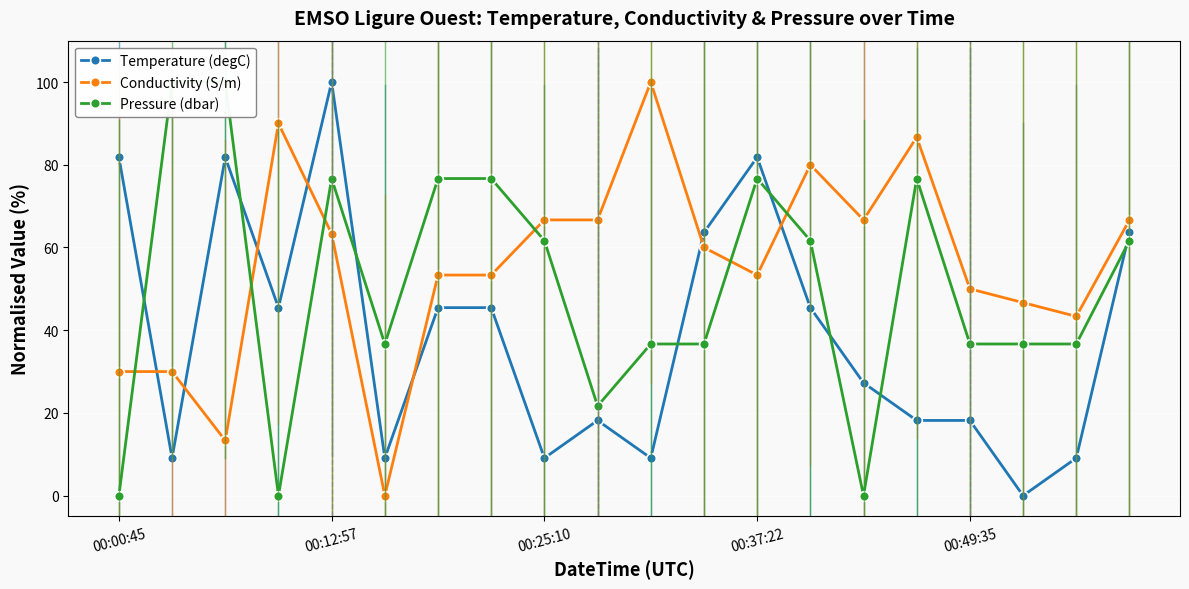

Which series has the widest spread of values?

Temperature (degC)